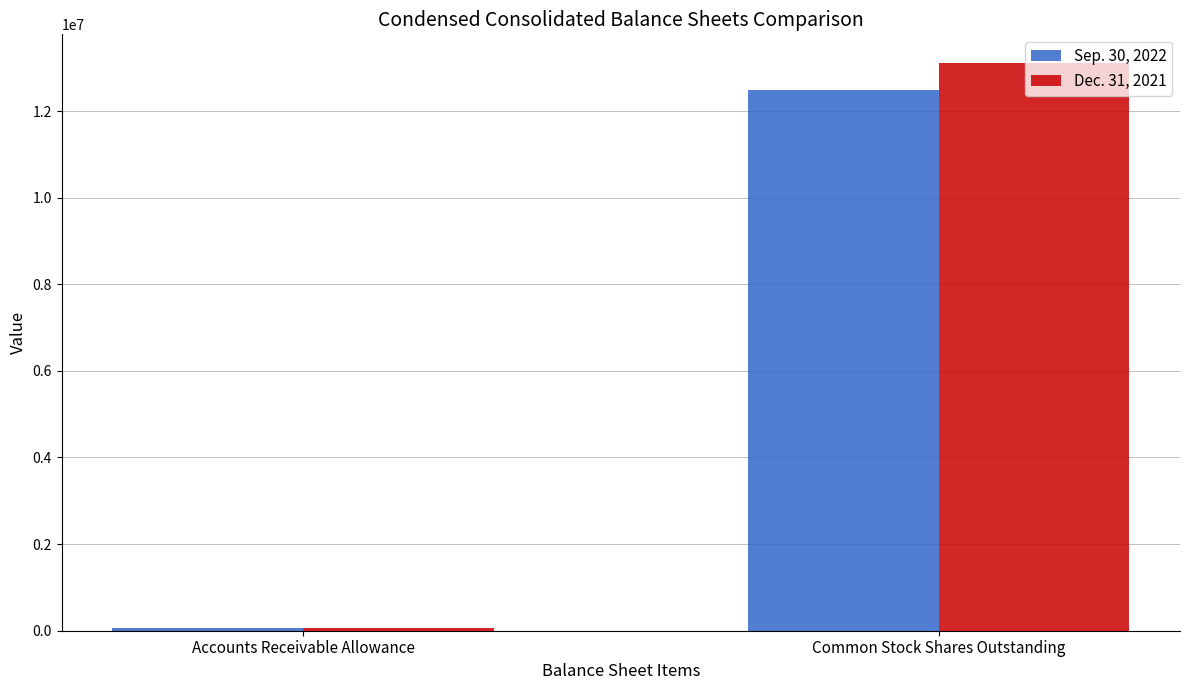

Count the Sep. 30, 2022 values in the range 58000 to 12477306.

2